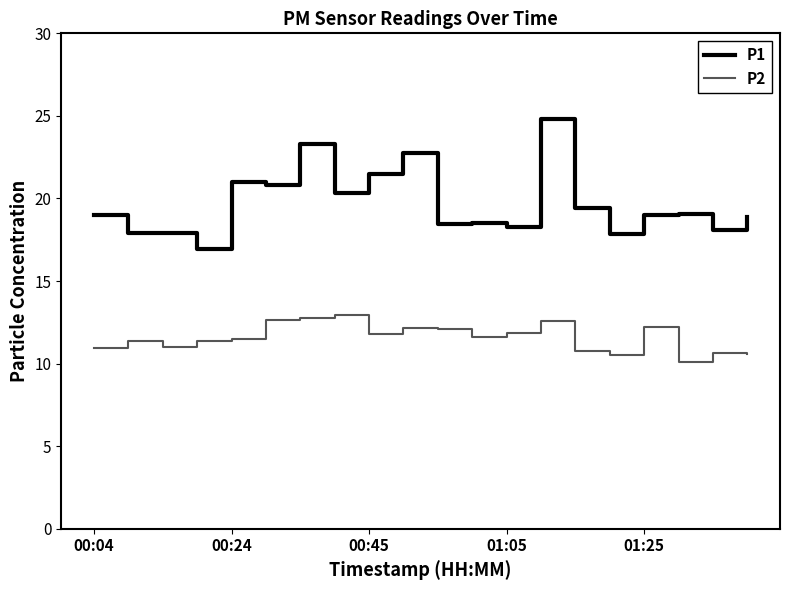

Which series has the largest range (max minus min)?

P1